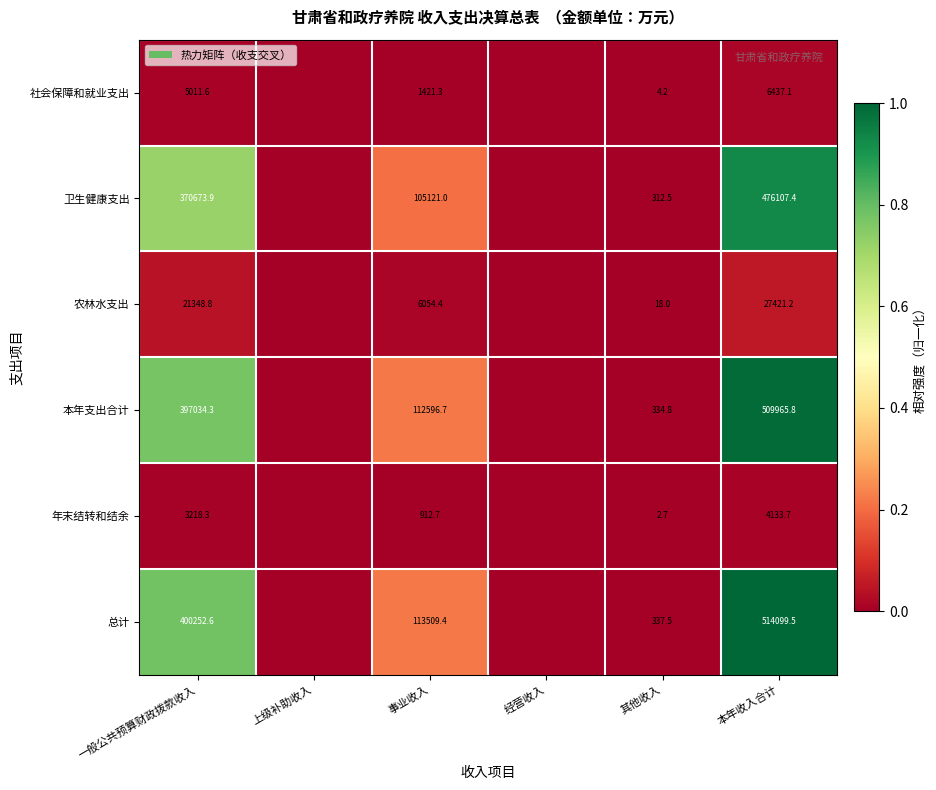

What is the spread (max minus min) of values at 一般公共预算财政拨款收入?

397034.3